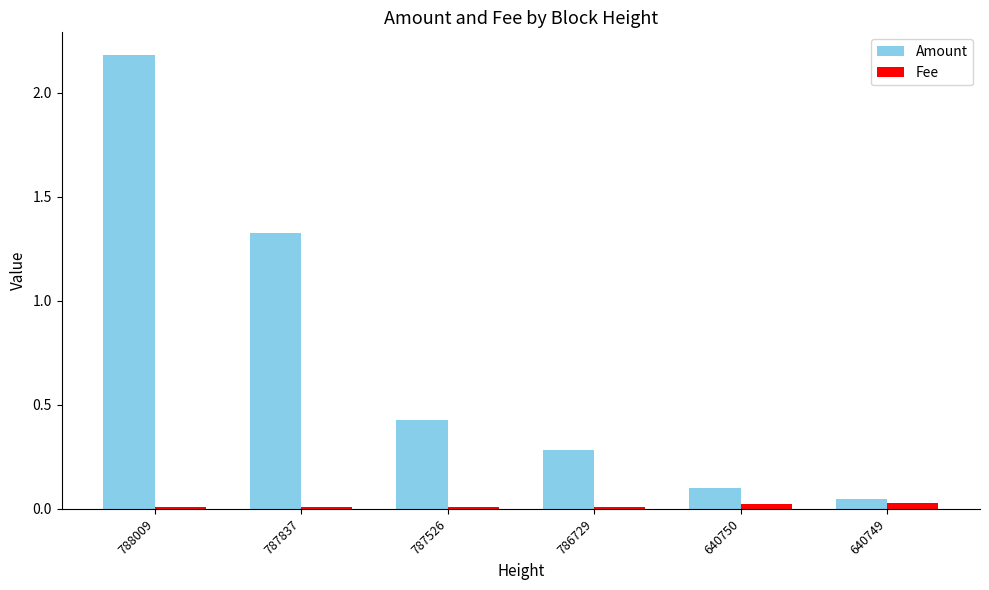

Which series has the widest spread of values?

Amount